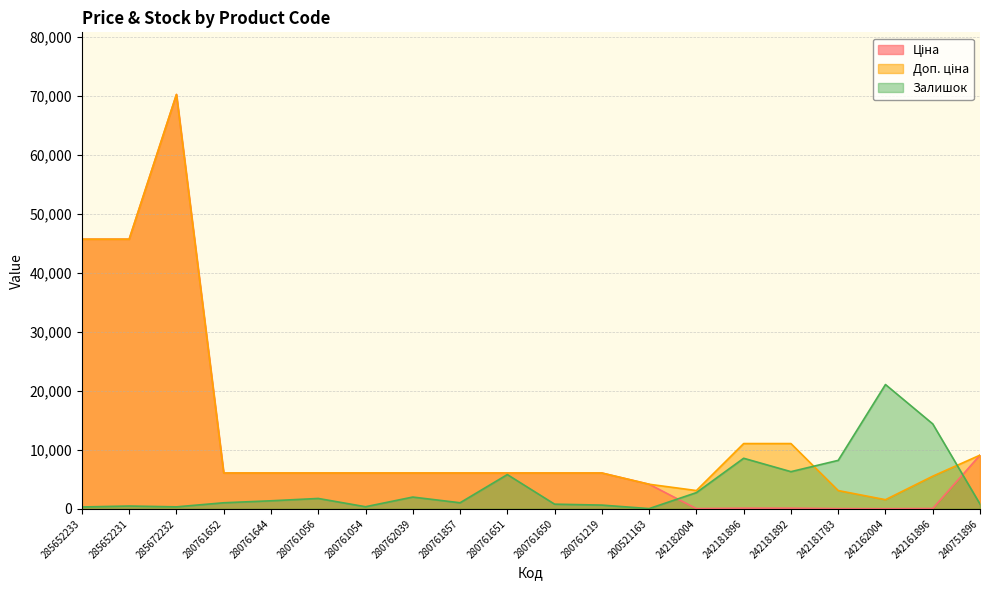

Which has a higher value, 280761651 or 242182004?

280761651